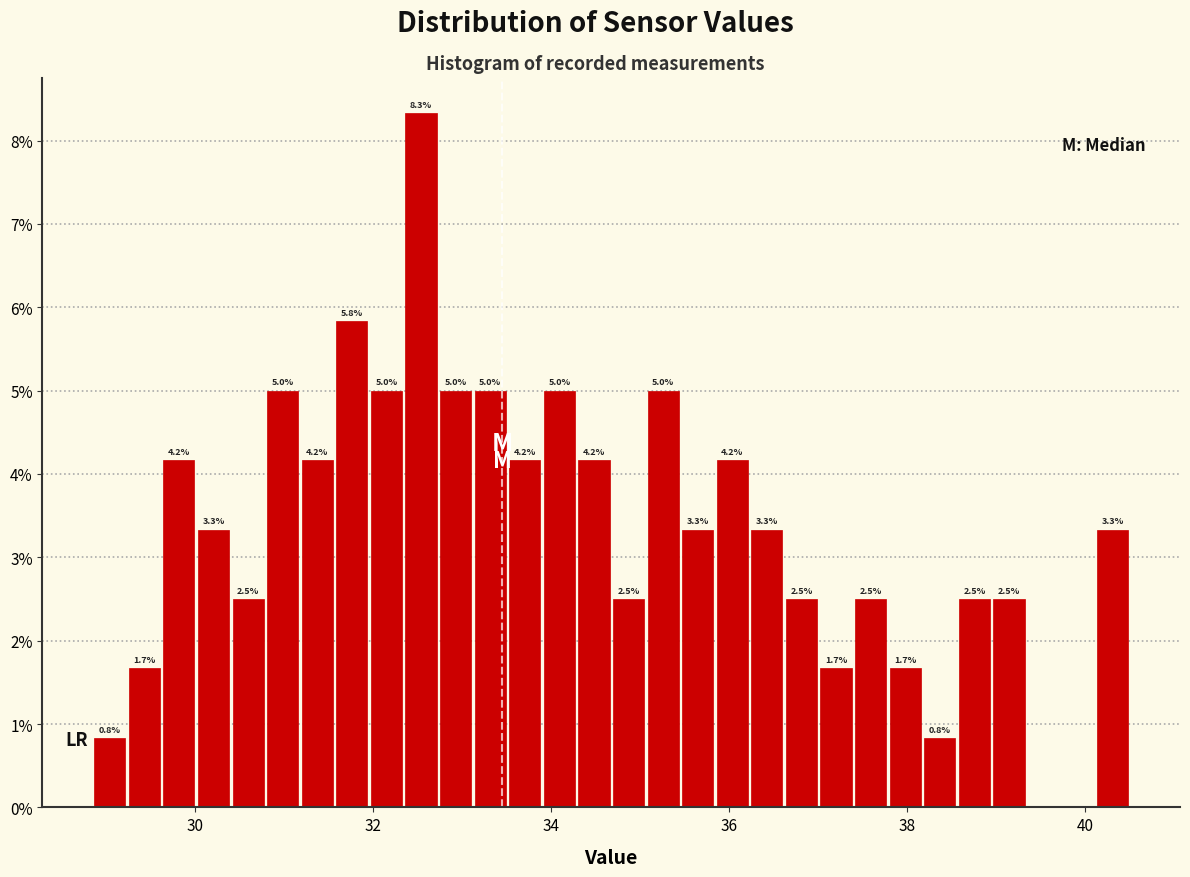

Read against the x-axis, roughly where is the centre of the tallest bar?

32.6